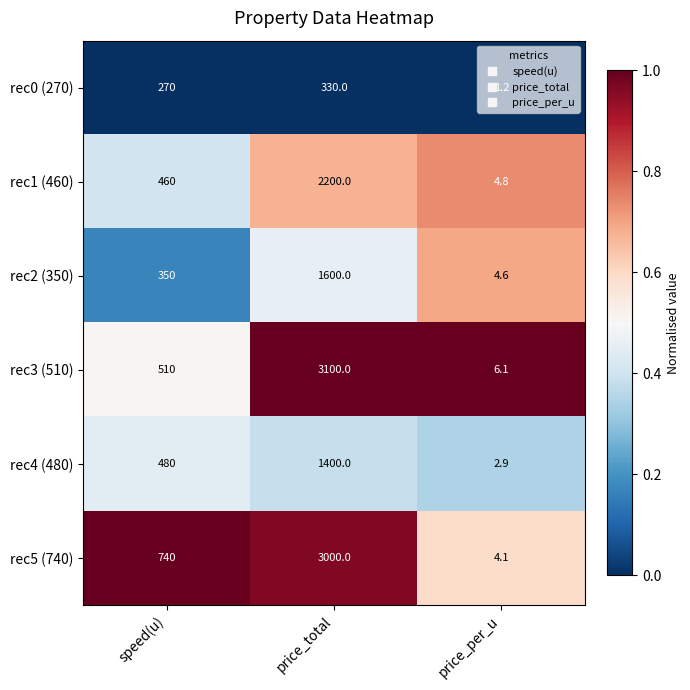

Which label corresponds to the smallest value in the chart?

price_per_u